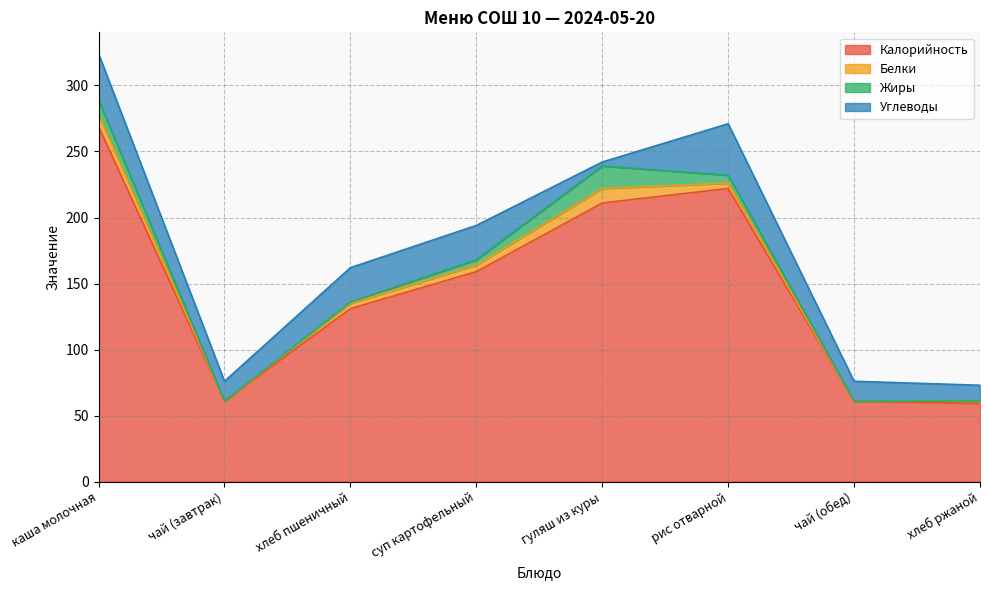

What is the total value across all series at хлеб ржаной?

73